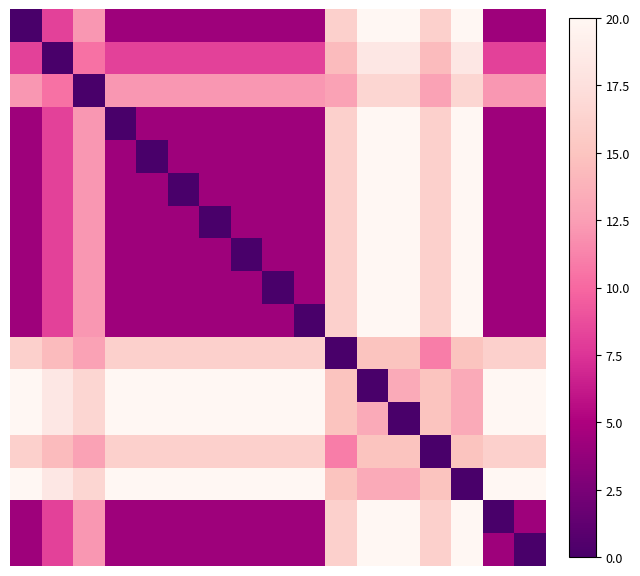

How many distinct data groups are displayed?

17